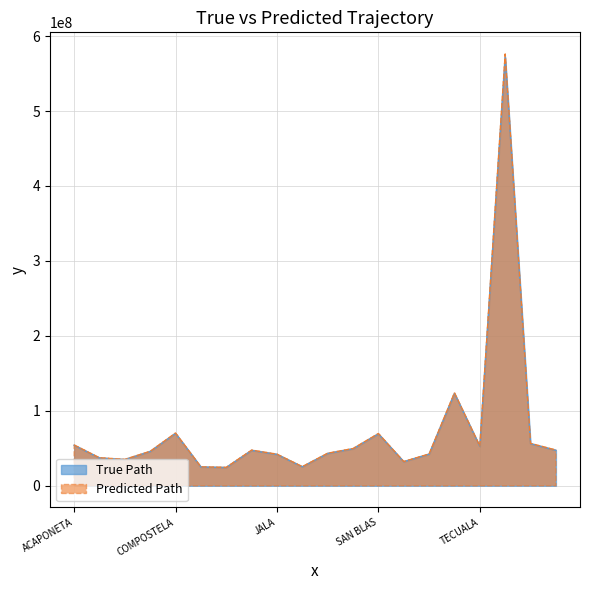

At which label does True Path first exceed 47188394?

ACAPONETA